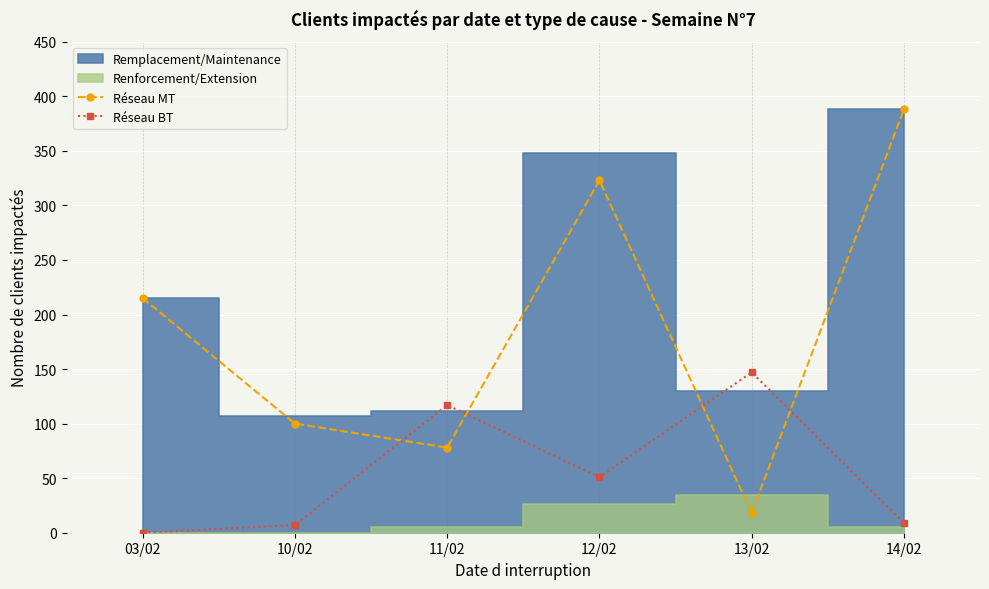

True or false: Réseau MT has more than 2 points higher than both neighbors.

False